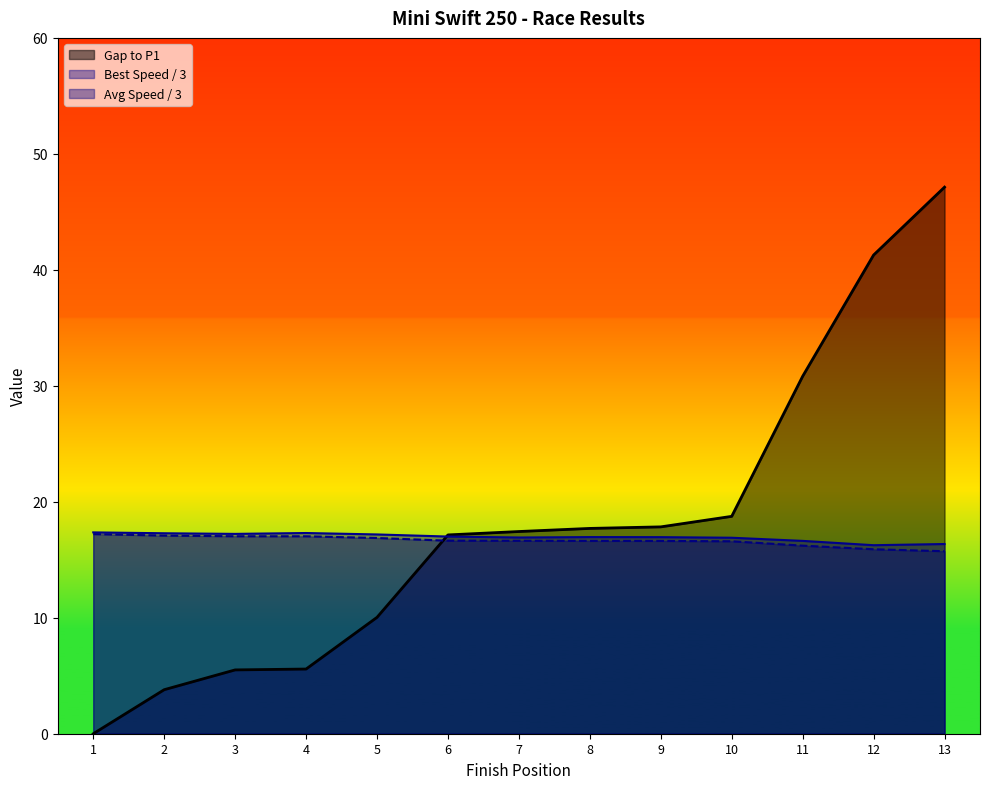

At which category does the chart reach its minimum across all series?

1